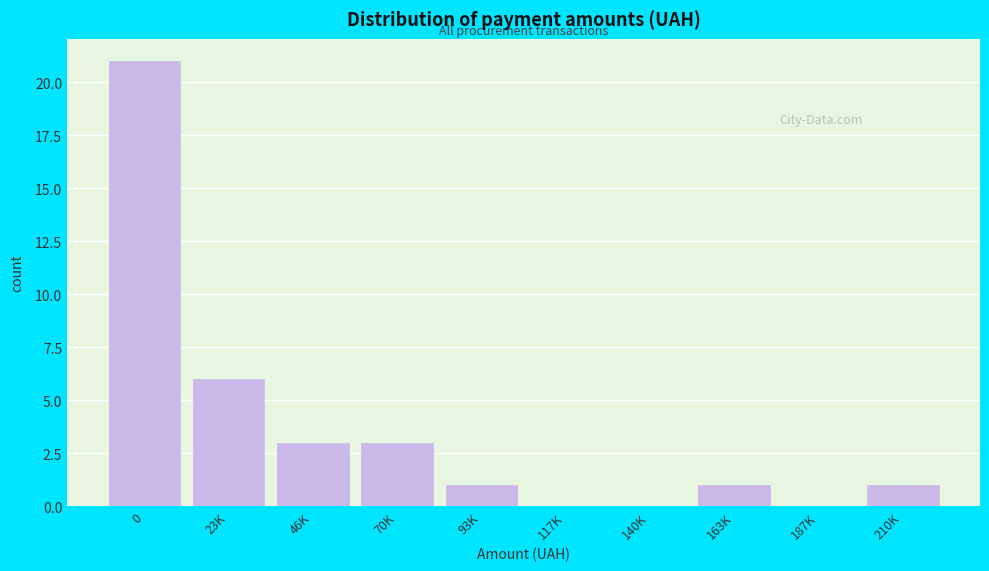

Reading right to left, what are all the values shown in this chart?

210K=1	187K=0	163K=1	140K=0	117K=0	93K=1	70K=3	46K=3	23K=6	0=21